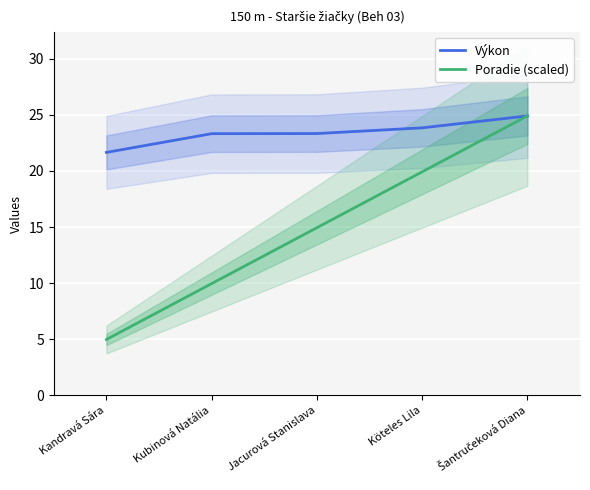

Between Kandravá Sára and Jacurová Stanislava, which is larger?

Jacurová Stanislava